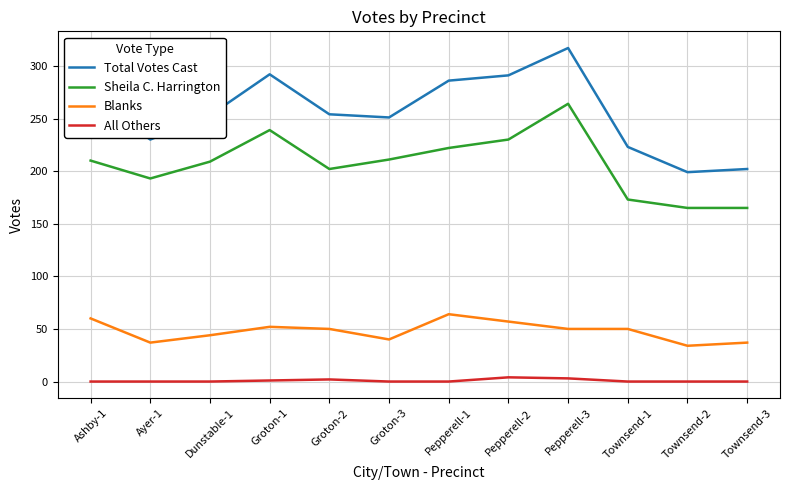

What is the total value across all series at Pepperell-1?

572